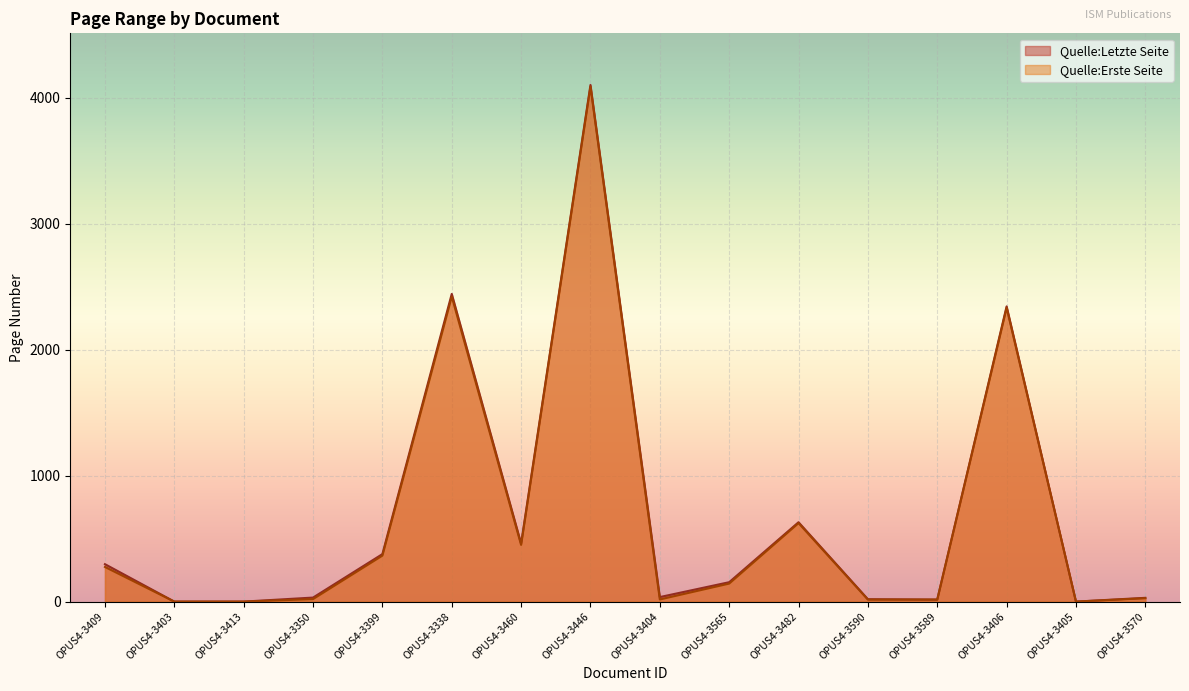

How many data points in Quelle:Letzte Seite are above 154?

7